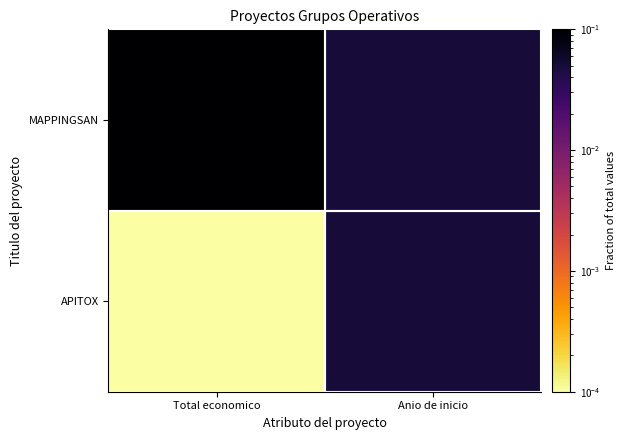

Reading right to left, extract all data points from this chart.

APITOX: Anio de inicio=0.1	Total economico=0.0
MAPPINGSAN: Anio de inicio=0.1	Total economico=0.1